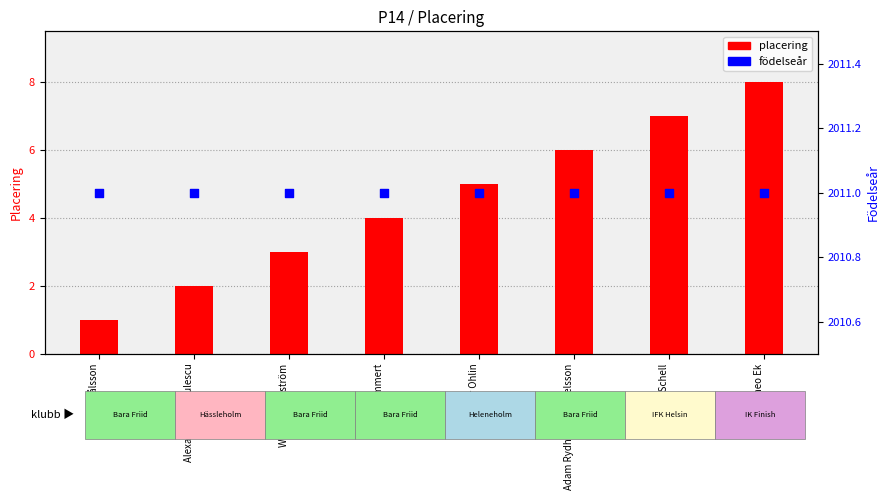

At how many categories does at least one series exceed 688?

8